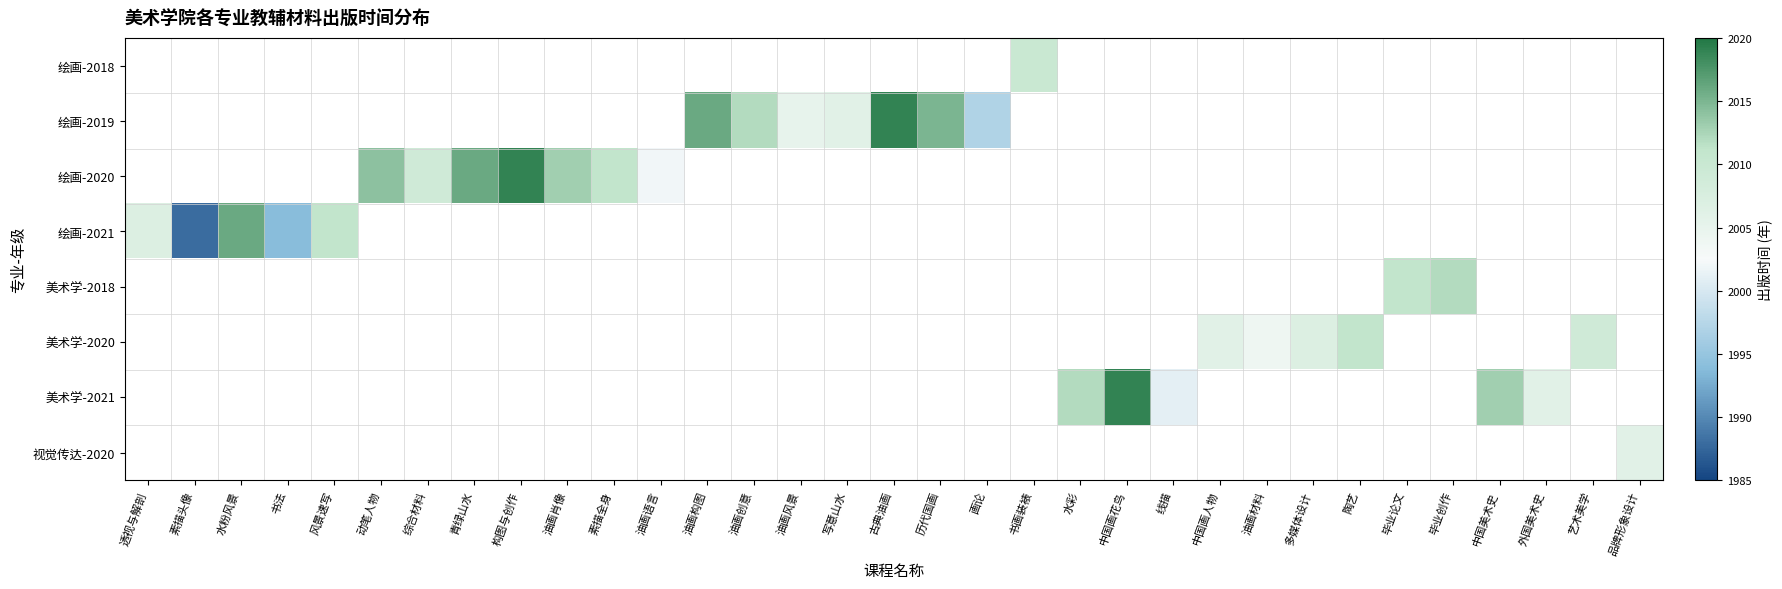

Which has a higher value, 书法 or 油画语言?

油画语言